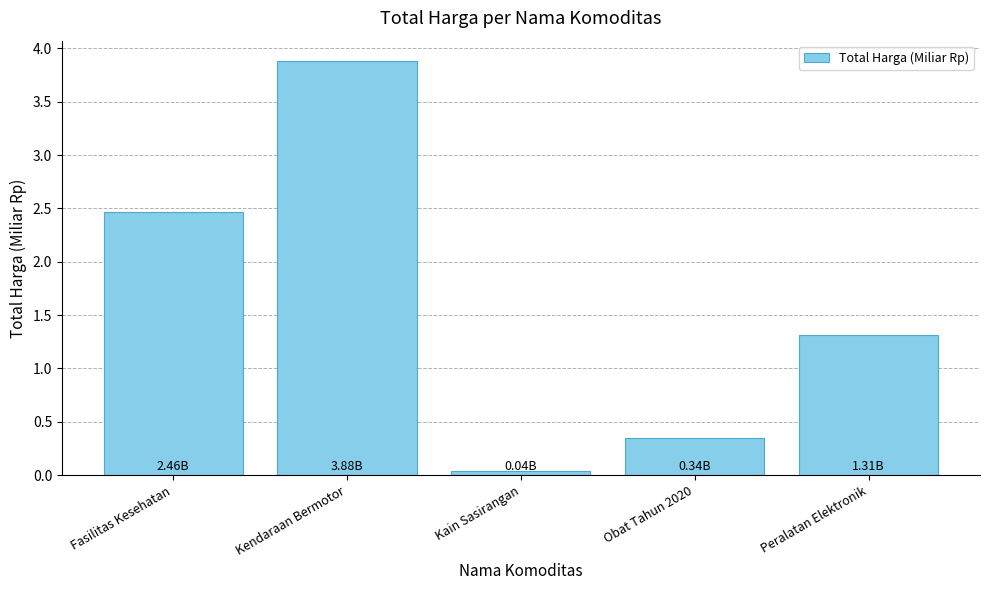

Between Peralatan Elektronik and Kendaraan Bermotor, which is larger?

Kendaraan Bermotor